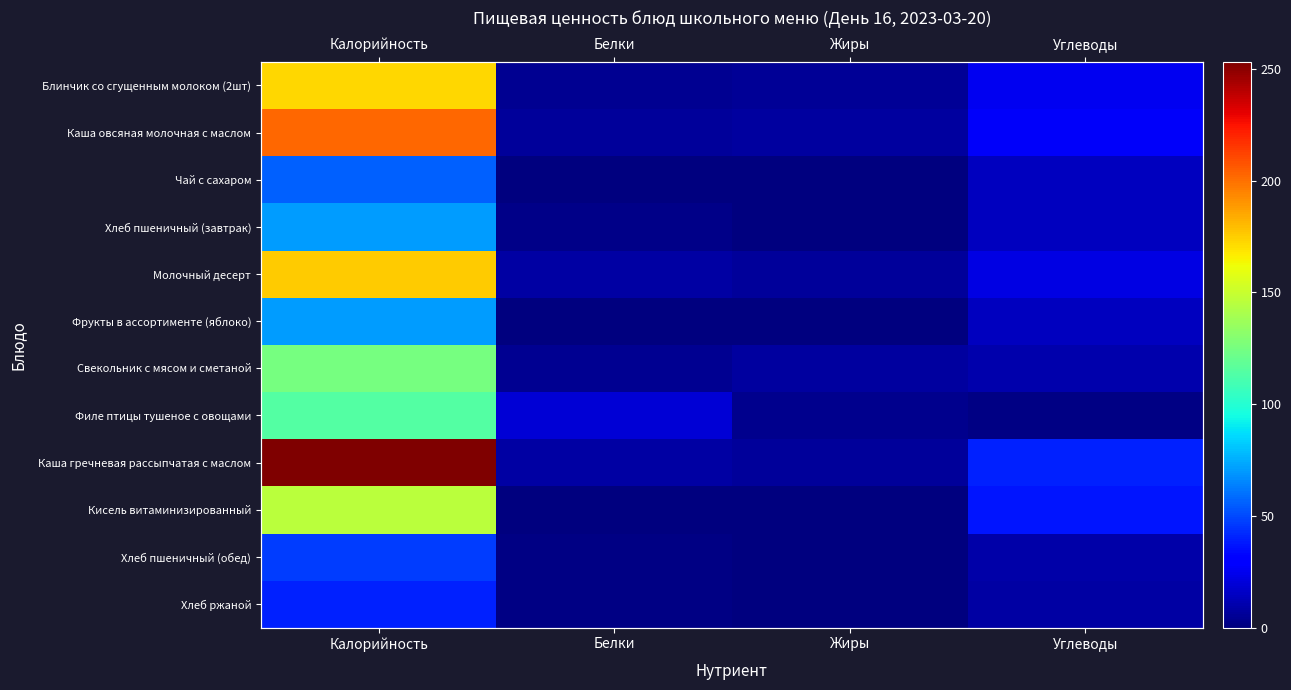

What is the difference between the maximum and minimum values in the Свекольник с мясом и сметаной series?

120.5